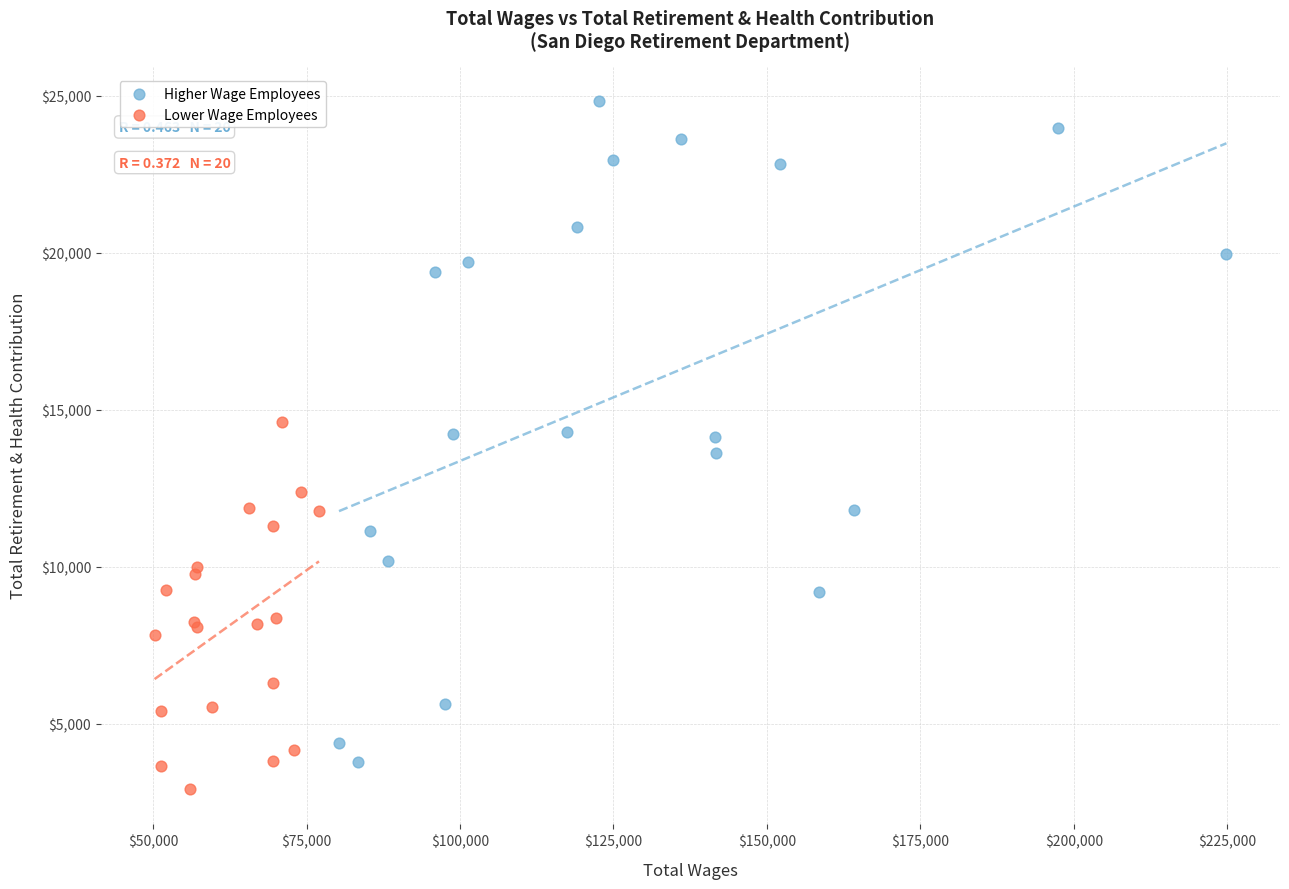

Which series reaches the maximum Y coordinate?

Higher Wage Employees